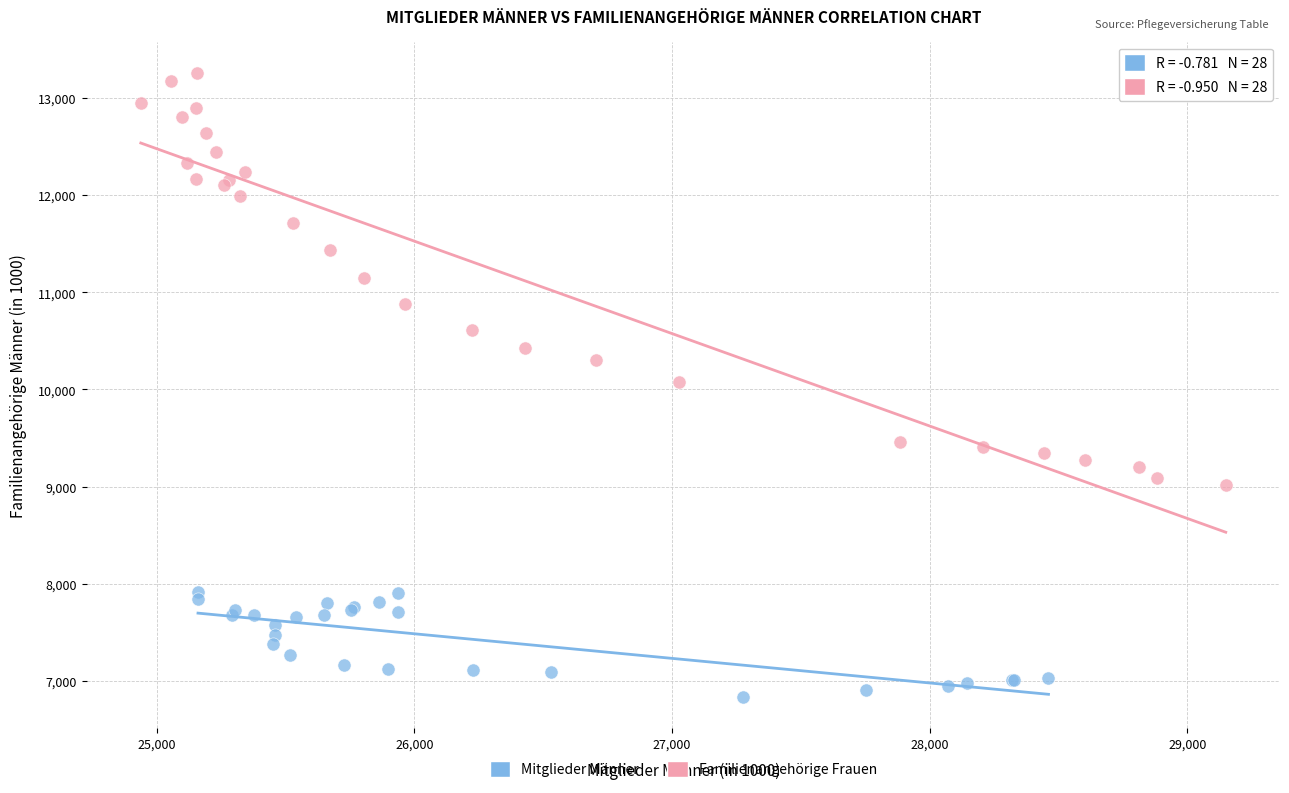

Which series contains the lowest Y value?

Mitglieder Männer